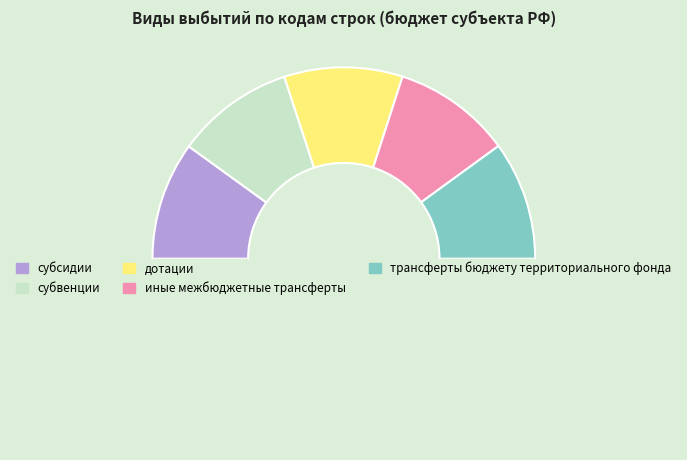

Which category has the smallest portion of the pie?

субсидии